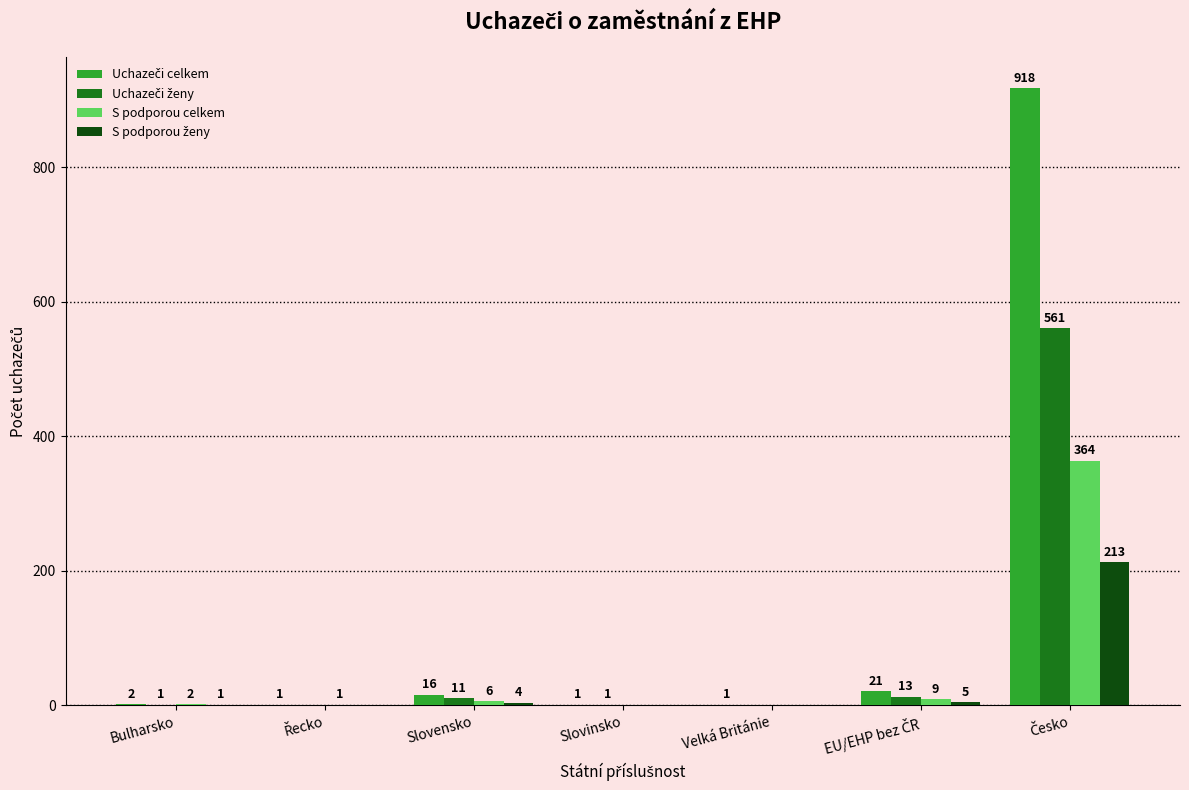

The S podporou celkem series shows -232 at Slovinsko. True or false?

False